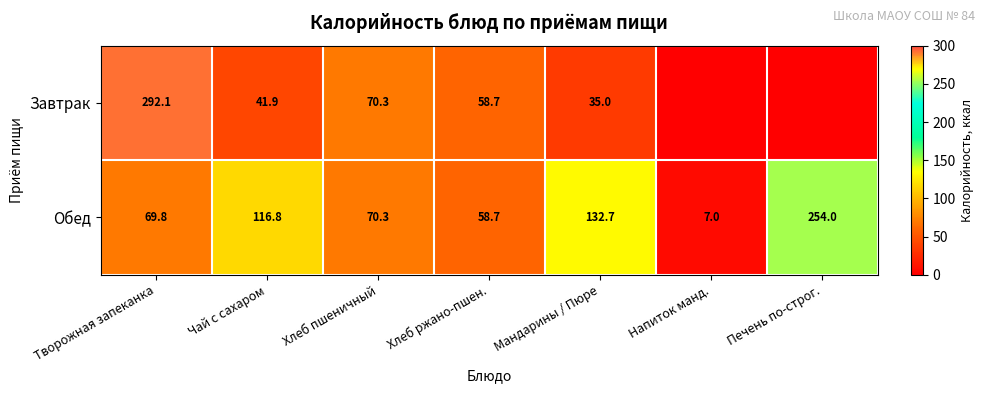

What is the difference between the Завтрак values at Мандарины / Пюре and Хлеб пшеничный?

35.3